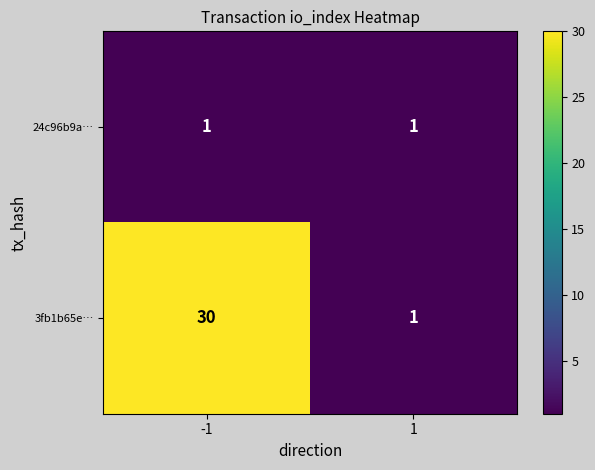

Is it true that 24c96b9a… equals 1 at 1?

True